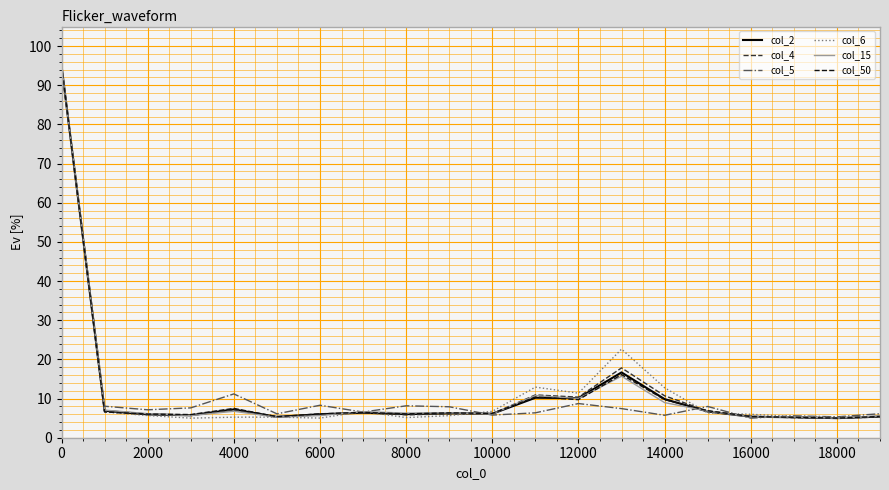

What is the maximum value shown in the chart?

95.0